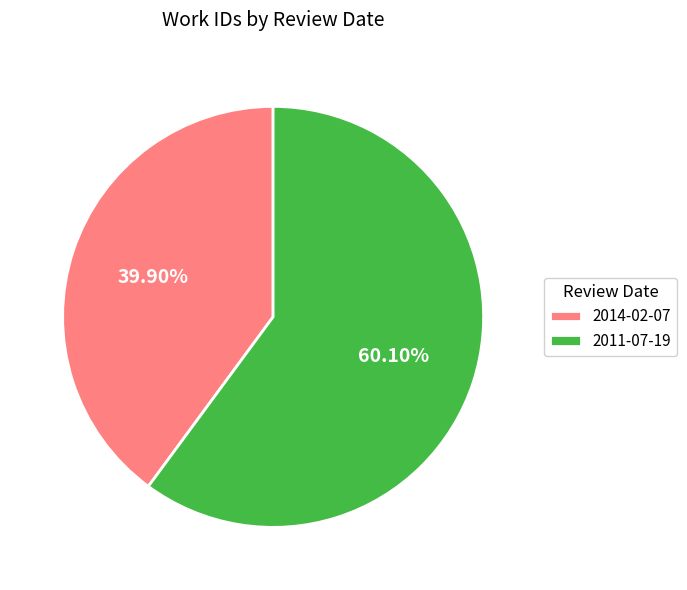

How many slices are in this pie chart?

2